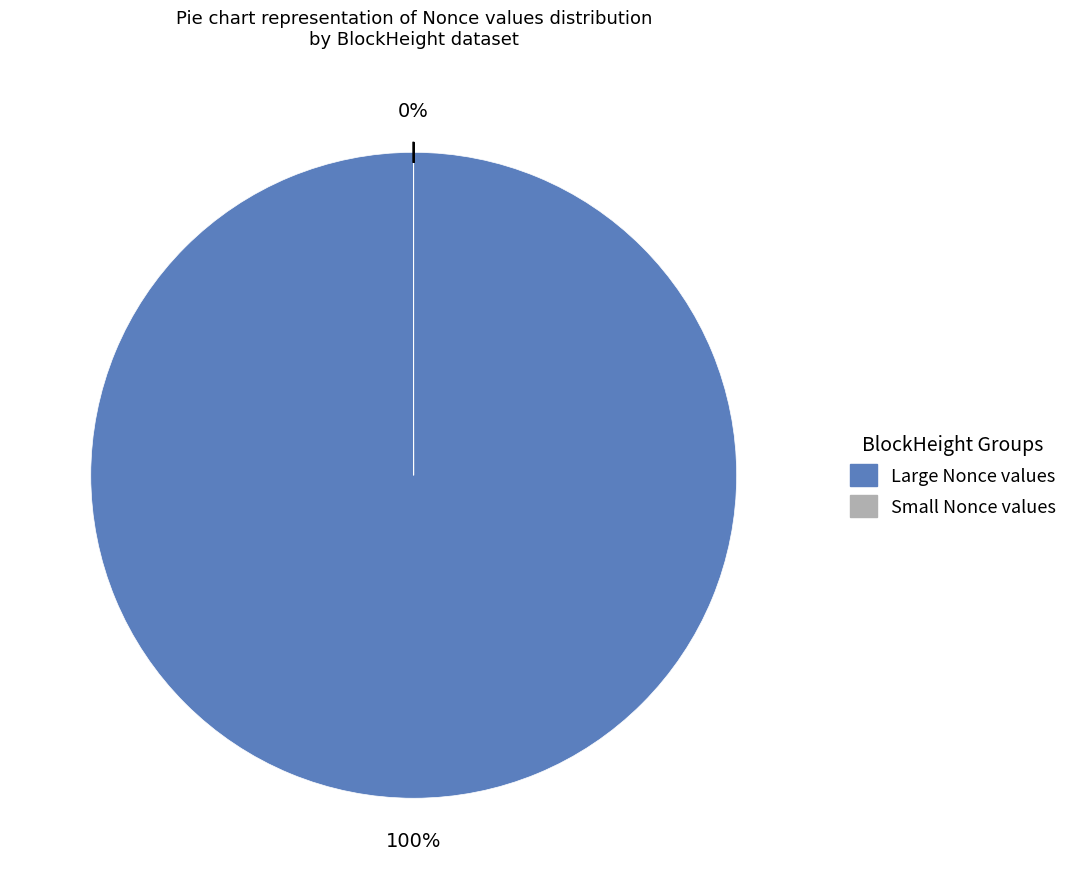

To the nearest percent, what is the difference between the largest and smallest slice percentages?

100%